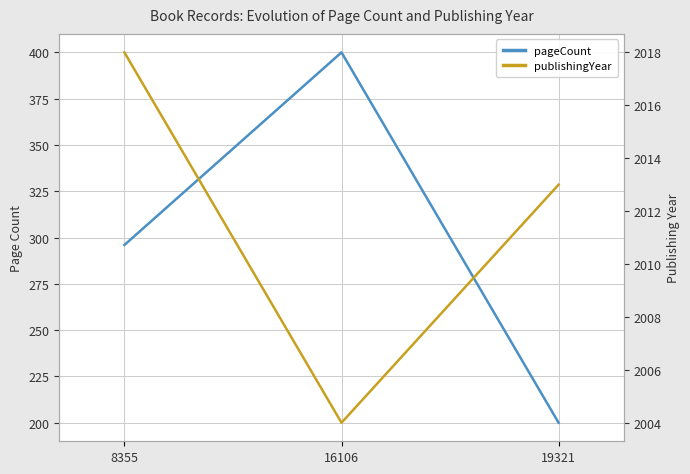

Count the pageCount values in the range 200 to 400.

3